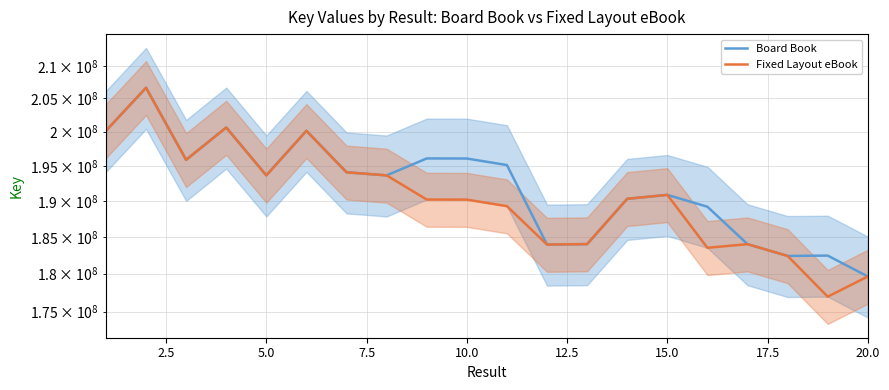

In Fixed Layout eBook, how many points are lower than both neighbors (excluding endpoints)?

5